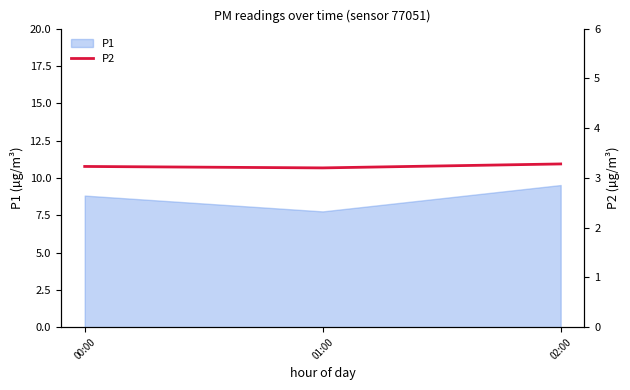

Which label corresponds to the smallest value in the chart?

01:00